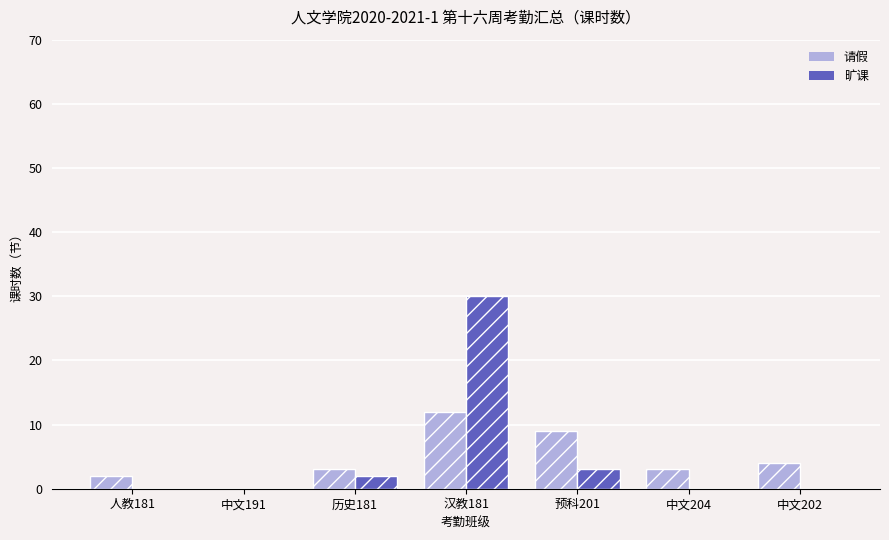

What is the sum of the 请假 values at 汉教181 and 人教181?

14